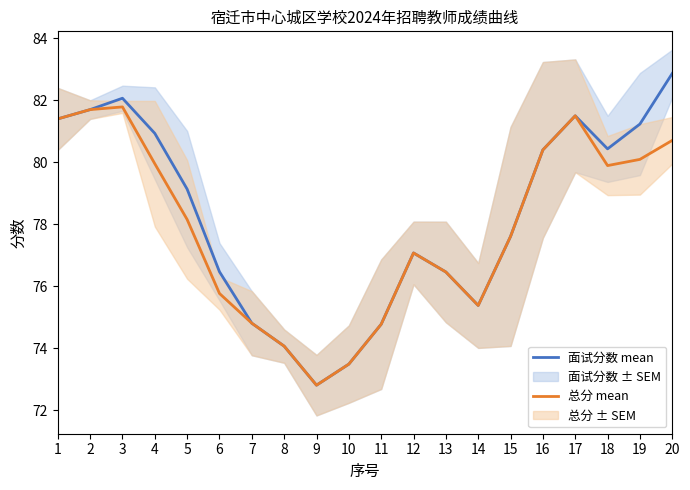

True or false: 总分 mean has a value of 141.9 at 16.

False